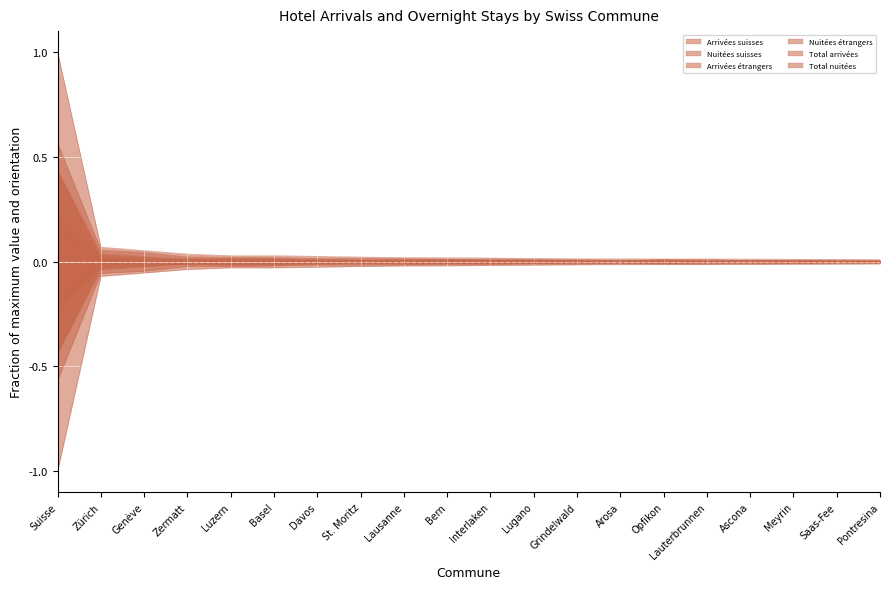

Reading right to left, extract all data points from this chart.

Arrivées suisses: Pontresina=0.0	Saas-Fee=0.0	Meyrin=0.0	Ascona=0.0	Lauterbrunnen=0.0	Opfikon=0.0	Arosa=0.0	Grindelwald=0.0	Lugano=0.0	Interlaken=0.0	Bern=0.0	Lausanne=0.0	St. Moritz=0.0	Davos=0.0	Basel=0.0	Luzern=0.0	Zermatt=0.0	Genève=0.0	Zürich=0.0	Suisse=0.2
Nuitées suisses: Pontresina=0.0	Saas-Fee=0.0	Meyrin=0.0	Ascona=0.0	Lauterbrunnen=0.0	Opfikon=0.0	Arosa=0.0	Grindelwald=0.0	Lugano=0.0	Interlaken=0.0	Bern=0.0	Lausanne=0.0	St. Moritz=0.0	Davos=0.0	Basel=0.0	Luzern=0.0	Zermatt=0.0	Genève=0.0	Zürich=0.0	Suisse=0.4
Arrivées étrangers: Pontresina=0.0	Saas-Fee=0.0	Meyrin=0.0	Ascona=0.0	Lauterbrunnen=0.0	Opfikon=0.0	Arosa=0.0	Grindelwald=0.0	Lugano=0.0	Interlaken=0.0	Bern=0.0	Lausanne=0.0	St. Moritz=0.0	Davos=0.0	Basel=0.0	Luzern=0.0	Zermatt=0.0	Genève=0.0	Zürich=0.0	Suisse=0.2
Nuitées étrangers: Pontresina=0.0	Saas-Fee=0.0	Meyrin=0.0	Ascona=0.0	Lauterbrunnen=0.0	Opfikon=0.0	Arosa=0.0	Grindelwald=0.0	Lugano=0.0	Interlaken=0.0	Bern=0.0	Lausanne=0.0	St. Moritz=0.0	Davos=0.0	Basel=0.0	Luzern=0.0	Zermatt=0.0	Genève=0.0	Zürich=0.1	Suisse=0.6
Total arrivées: Pontresina=0.0	Saas-Fee=0.0	Meyrin=0.0	Ascona=0.0	Lauterbrunnen=0.0	Opfikon=0.0	Arosa=0.0	Grindelwald=0.0	Lugano=0.0	Interlaken=0.0	Bern=0.0	Lausanne=0.0	St. Moritz=0.0	Davos=0.0	Basel=0.0	Luzern=0.0	Zermatt=0.0	Genève=0.0	Zürich=0.0	Suisse=0.4
Total nuitées: Pontresina=0.0	Saas-Fee=0.0	Meyrin=0.0	Ascona=0.0	Lauterbrunnen=0.0	Opfikon=0.0	Arosa=0.0	Grindelwald=0.0	Lugano=0.0	Interlaken=0.0	Bern=0.0	Lausanne=0.0	St. Moritz=0.0	Davos=0.0	Basel=0.0	Luzern=0.0	Zermatt=0.0	Genève=0.1	Zürich=0.1	Suisse=1.0